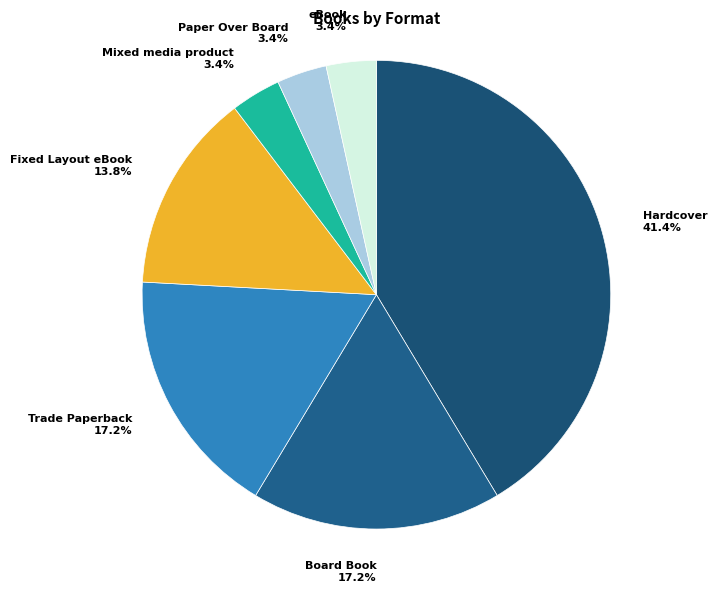

Is Hardcover the majority of the pie?

No